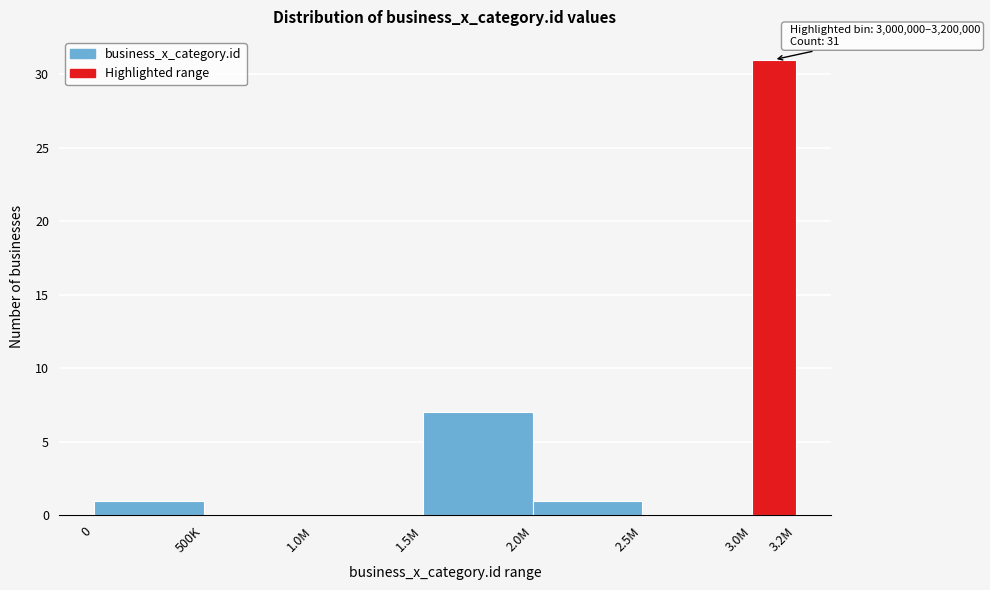

Reading left to right, what are all the values shown in this chart?

0=1	500K=0	1.0M=0	1.5M=7	2.0M=1	2.5M=0	3.0M=31